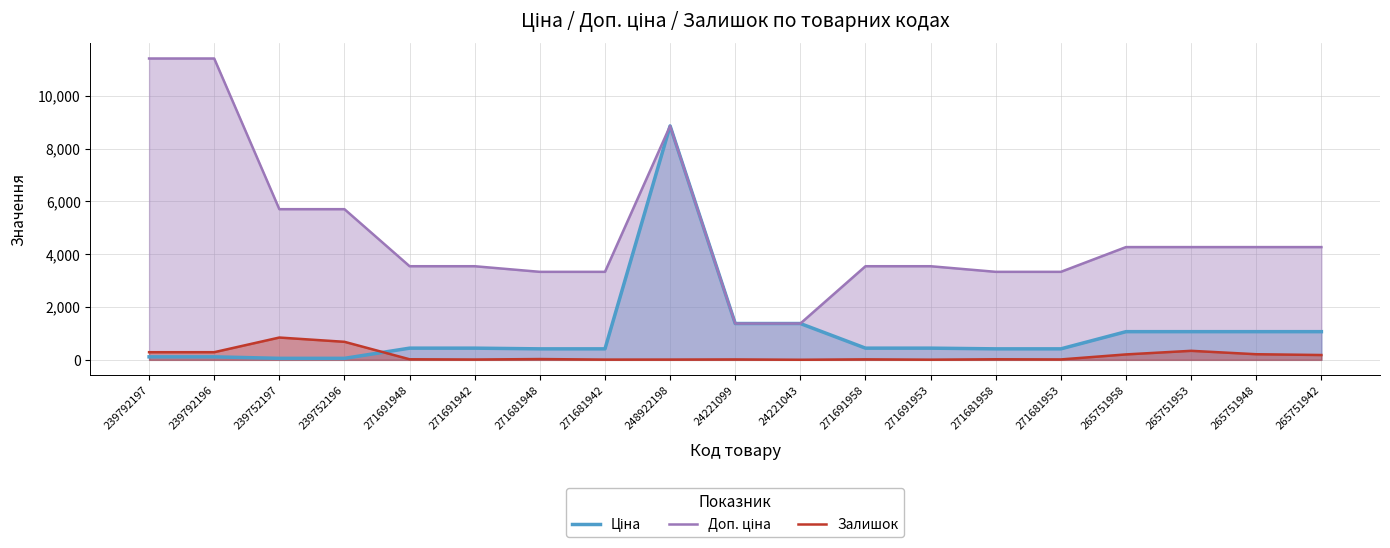

Reading right to left, list all the values displayed in this chart.

Ціна: 1067.3	1067.3	1067.3	1067.3	416.6	416.6	443.1	443.1	1375.4	1375.4	8856.7	416.6	416.6	443.1	443.1	57.0	57.0	114.1	114.1
Доп. ціна: 4269.4	4269.4	4269.4	4269.4	3332.5	3332.5	3545.0	3545.0	1375.0	1375.0	8856.7	3332.5	3332.5	3545.0	3545.0	5705.0	5705.0	11410.0	11410.0
Залишок: 183.0	213.0	342.0	206.0	16.0	22.0	7.0	19.0	4.0	16.0	11.0	10.0	30.0	13.0	22.0	683.0	845.0	290.0	289.0